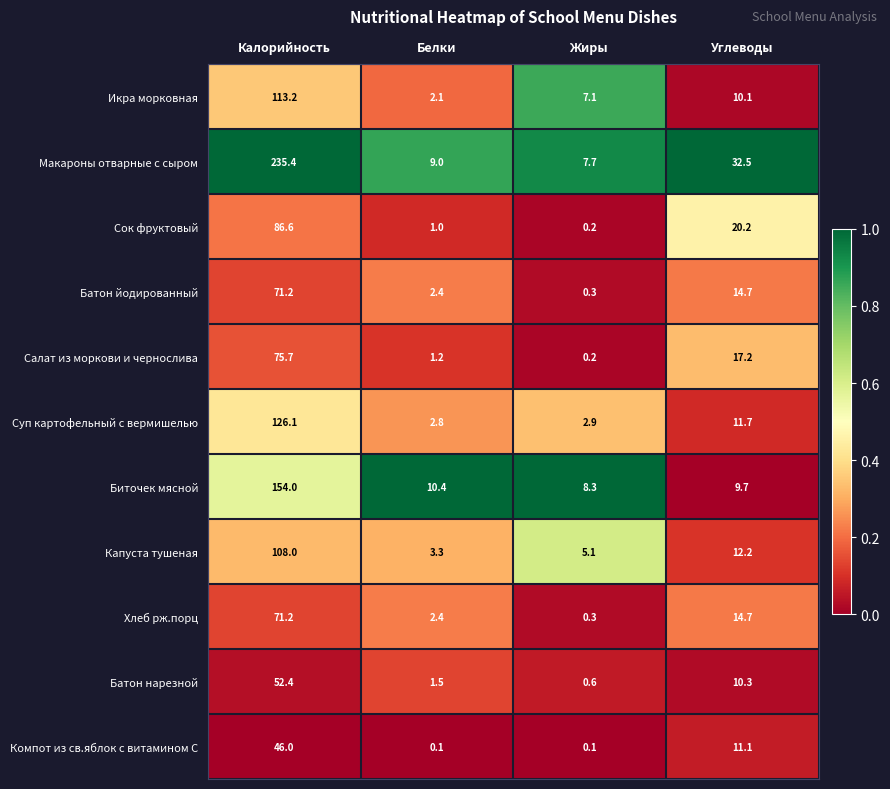

What is the greatest value displayed?

235.4